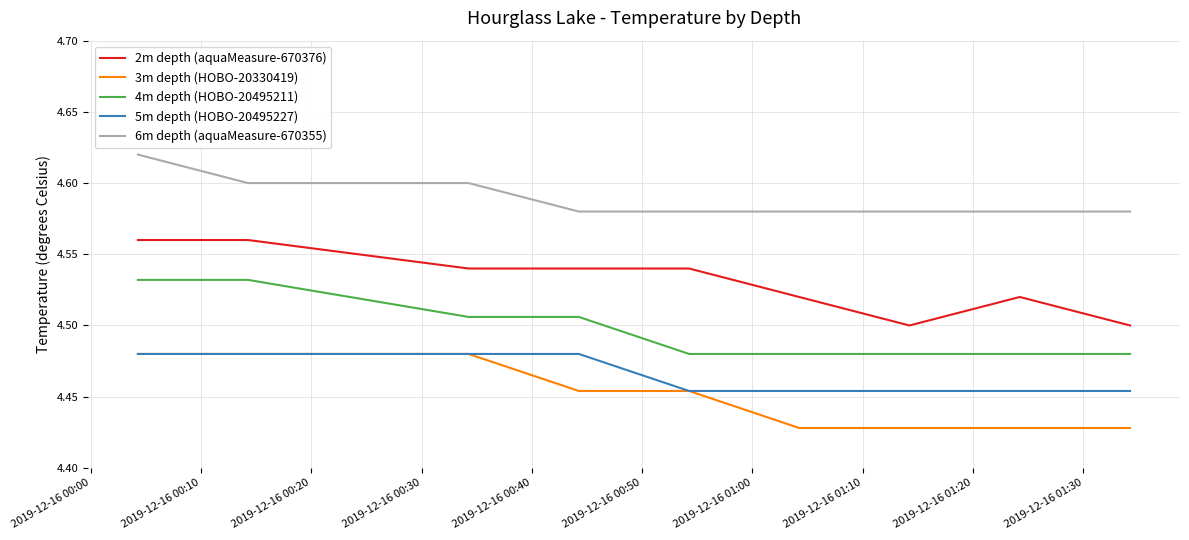

What are all the series names shown in the legend?

2m depth (aquaMeasure-670376), 3m depth (HOBO-20330419), 4m depth (HOBO-20495211), 5m depth (HOBO-20495227), 6m depth (aquaMeasure-670355)